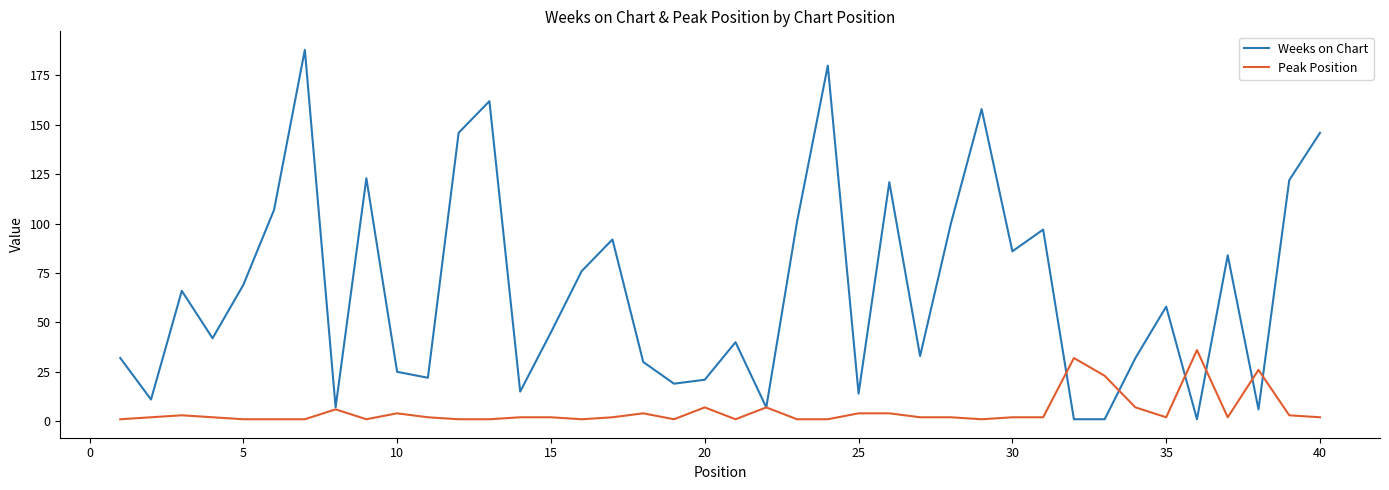

Which series has the largest total across all categories?

Weeks on Chart